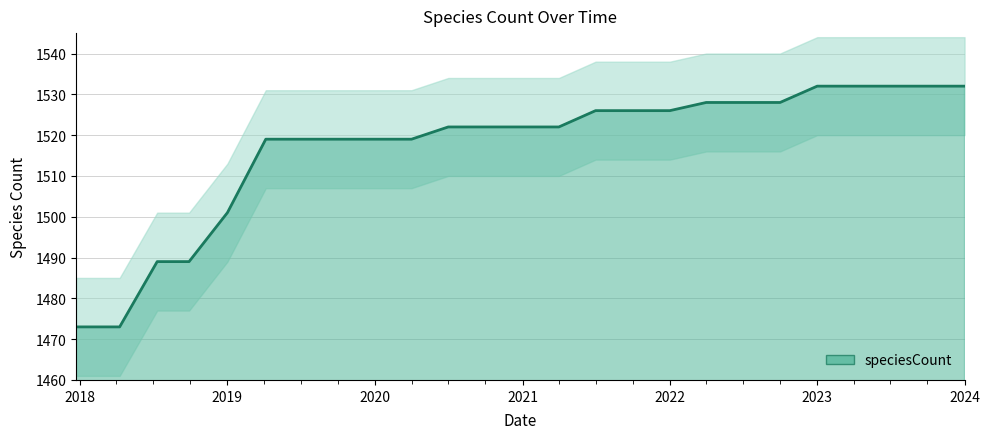

The value at 2022-10-01 is 2670. True or false?

False